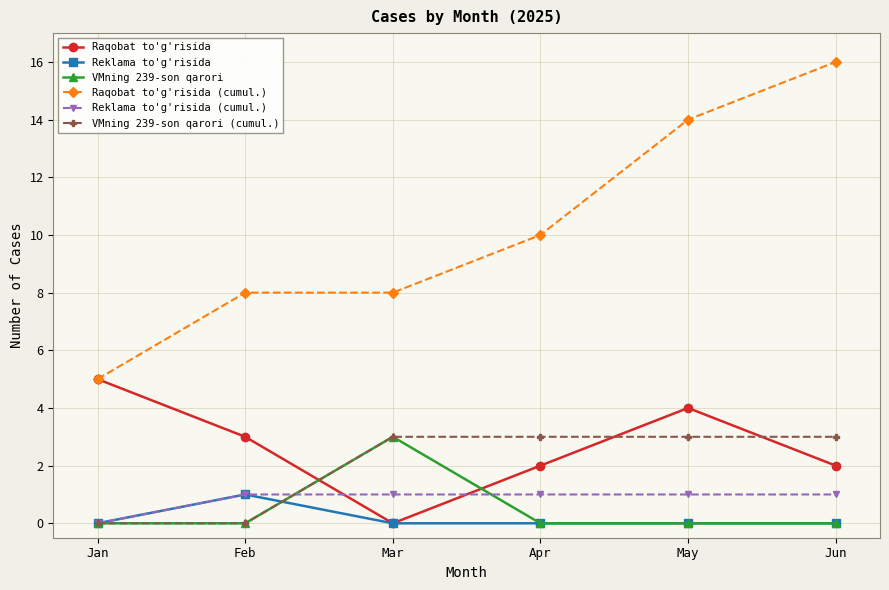

Which category has the highest value in the Reklama to'g'risida series?

Feb